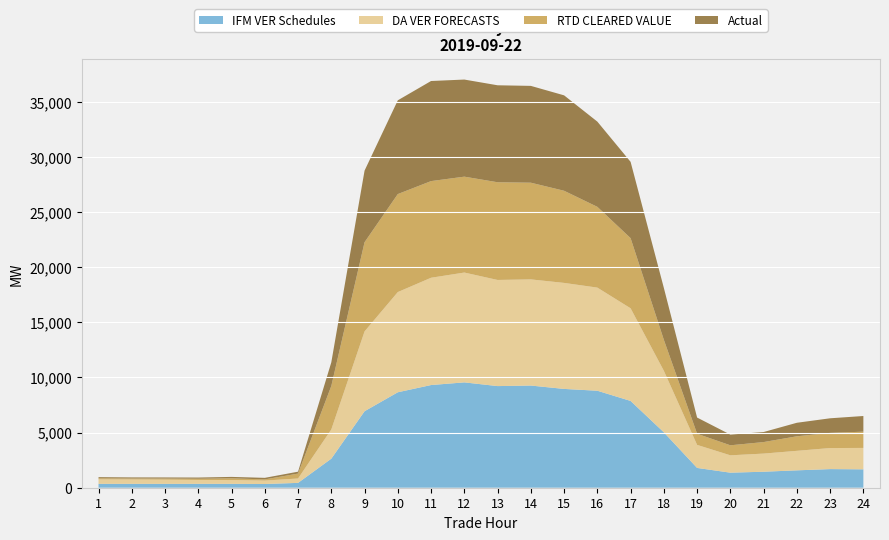

Reading right to left, extract all data points from this chart.

IFM VER Schedules: 1667.5	1688.9	1576.3	1450.7	1364.3	1795.2	5026.0	7870.0	8794.8	8958.9	9265.2	9216.1	9552.1	9310.9	8655.9	6935.9	2633.5	438.9	337.2	352.6	352.7	351.5	352.5	351.9
DA VER FORECASTS: 1941.9	1910.0	1768.9	1644.9	1575.3	2089.8	5578.9	8401.5	9352.2	9614.3	9626.6	9624.7	9960.2	9730.0	9087.3	7238.8	2651.8	399.1	311.9	346.2	353.4	380.9	398.1	409.0
RTD CLEARED VALUE: 1472.3	1374.0	1318.7	1044.0	907.4	1009.9	2809.3	6360.4	7323.7	8355.7	8767.4	8859.3	8694.7	8763.6	8885.9	8087.7	3942.9	445.0	106.1	154.6	110.0	99.8	88.0	98.8
Actual: 1421.5	1323.3	1225.8	911.5	969.0	1468.4	4705.3	6918.7	7727.9	8652.2	8779.9	8793.2	8805.1	9076.6	8501.8	6492.0	2143.0	171.2	140.1	128.3	107.0	99.2	96.5	99.0